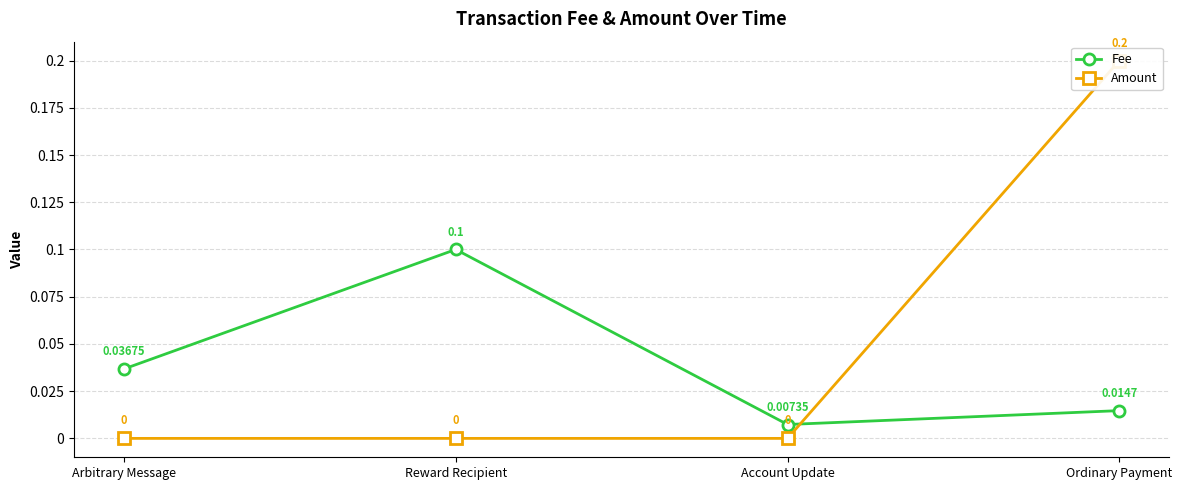

True or false: Amount has more than 0 points higher than both neighbors.

False